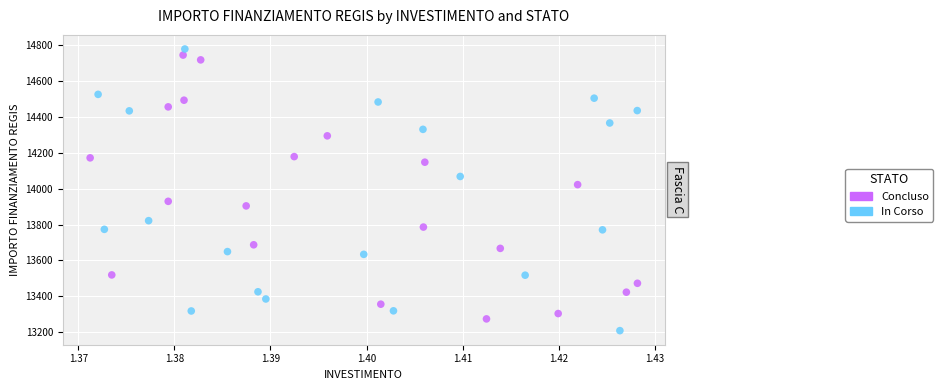

Which series contains the lowest Y value?

In Corso